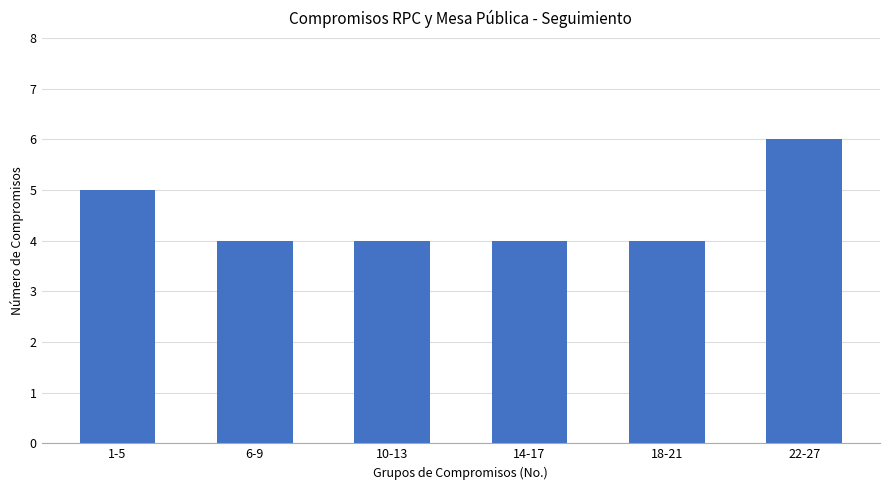

Reading left to right, transcribe all the data shown in this chart.

5	4	4	4	4	6